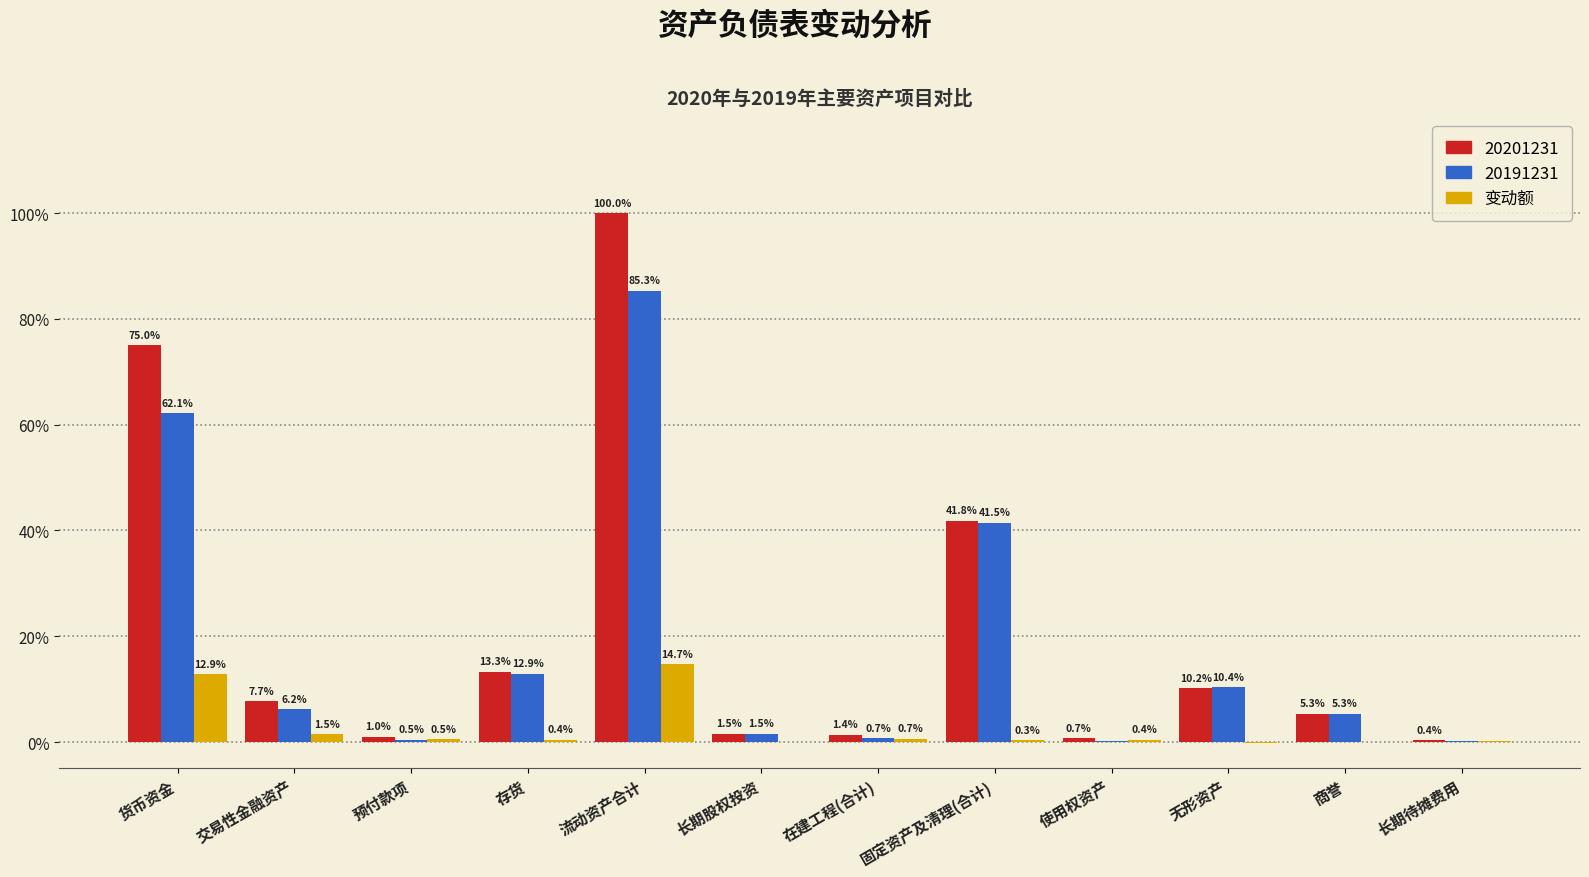

How many distinct data groups are displayed?

3